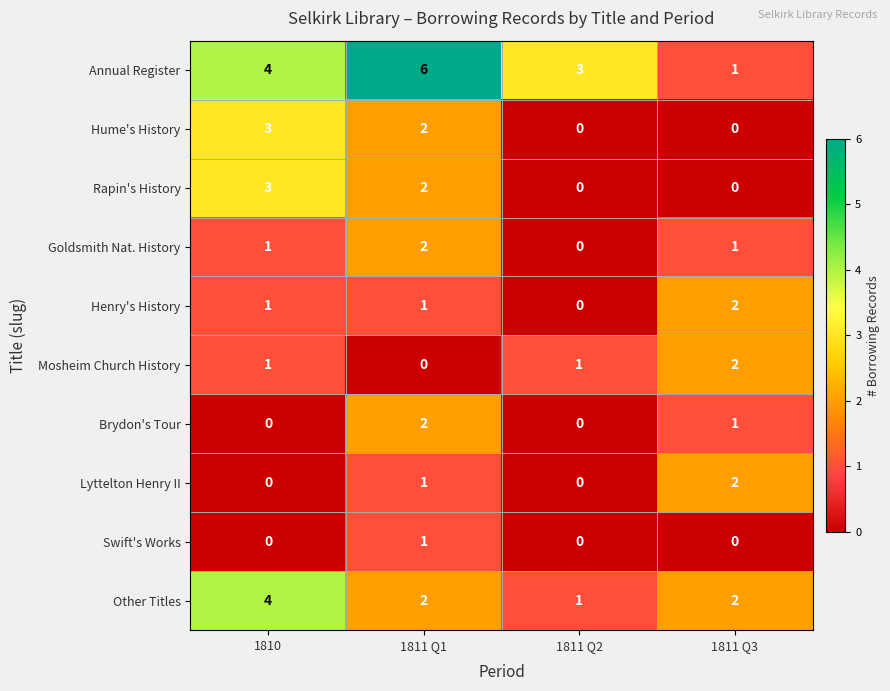

What is the sum of all Henry's History values?

4